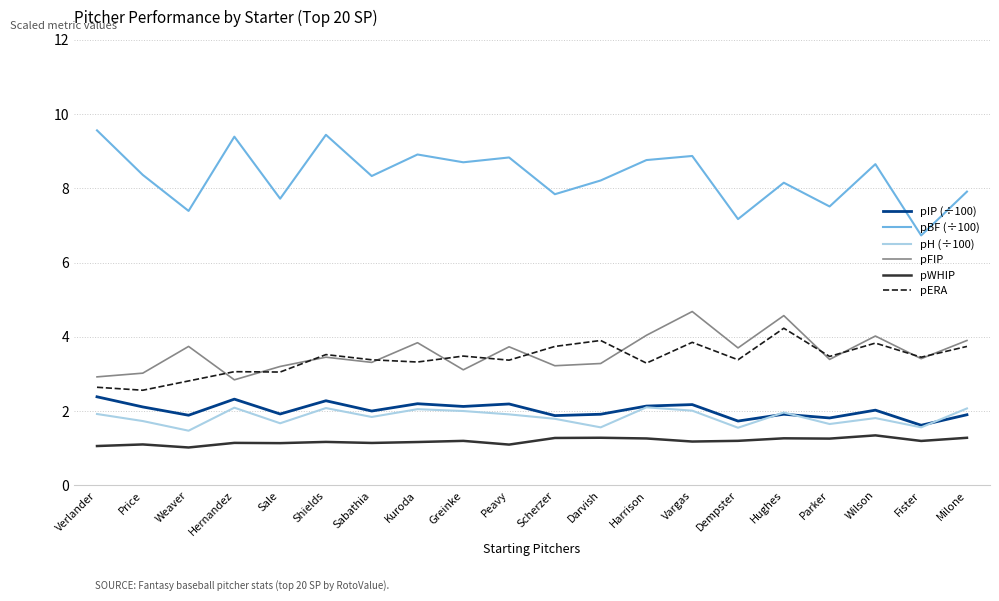

True or false: pFIP has more than 1 points higher than both neighbors.

True